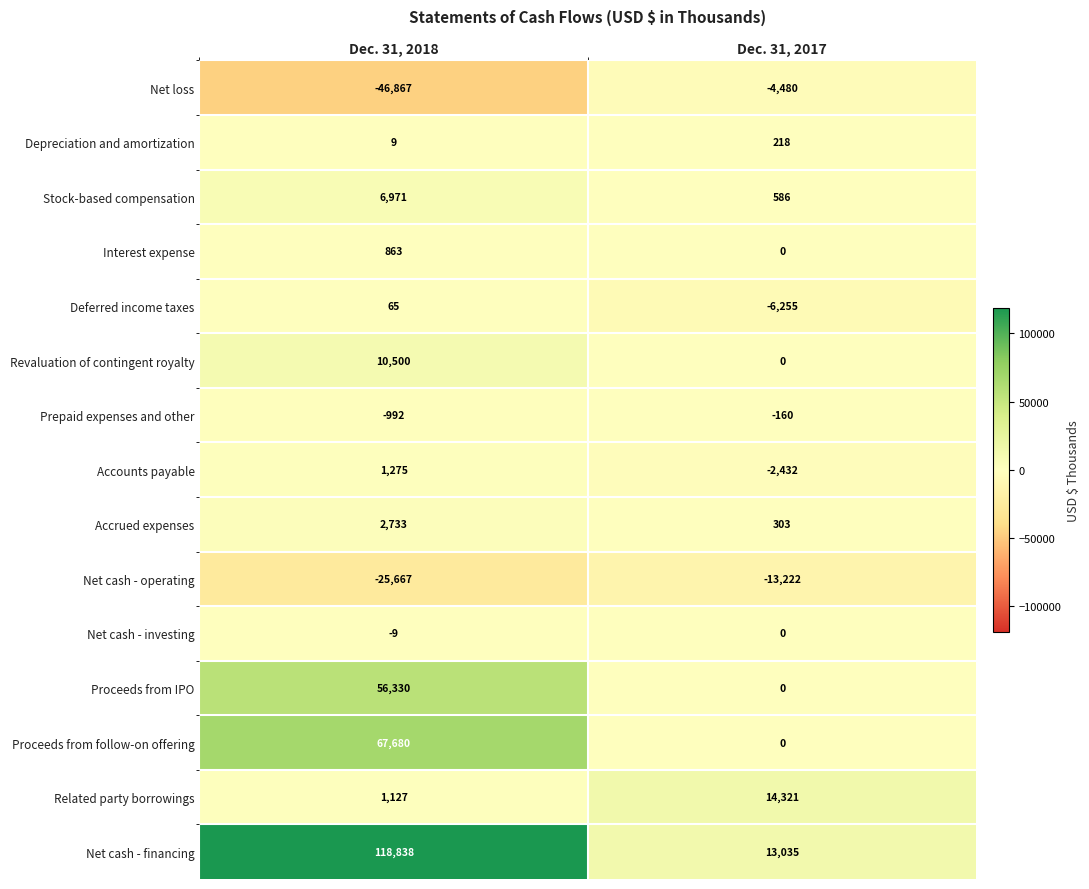

What is the total value across all series at Dec. 31, 2018?

192856